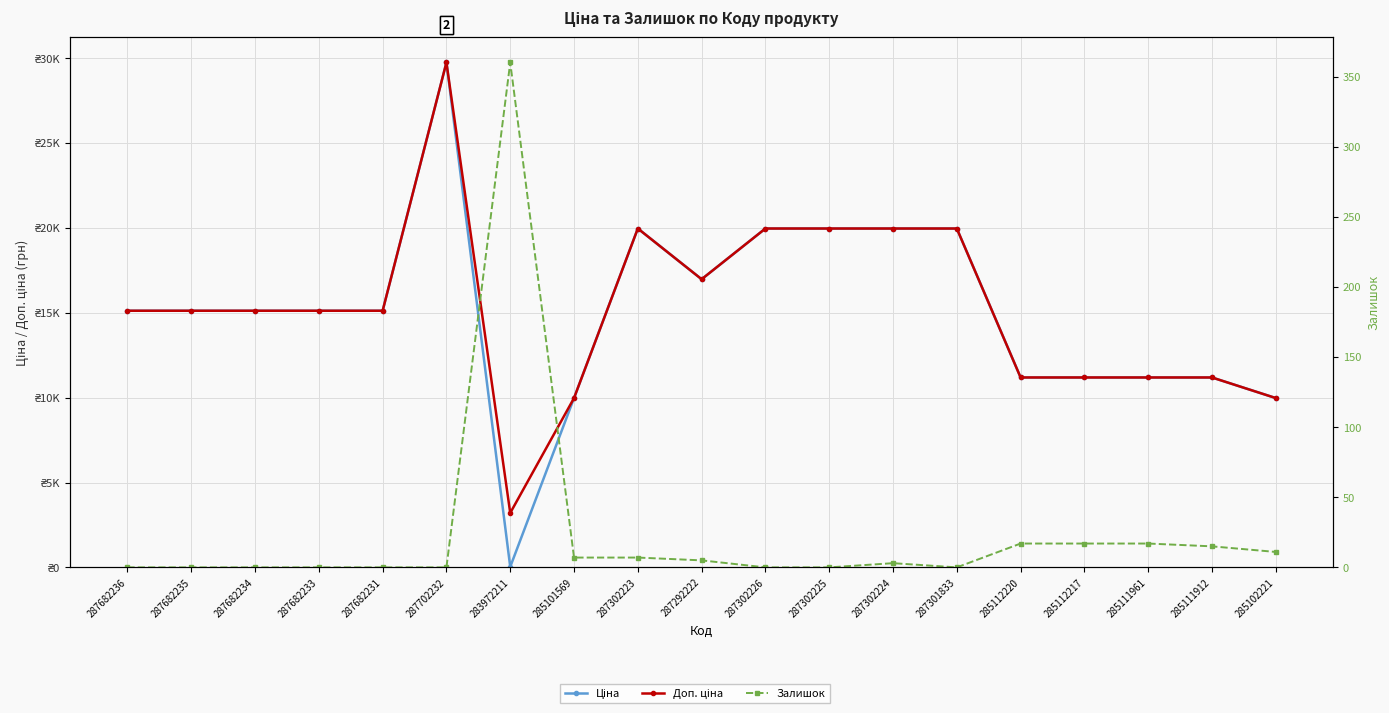

What value does the Залишок series have at 287302223?

7.0